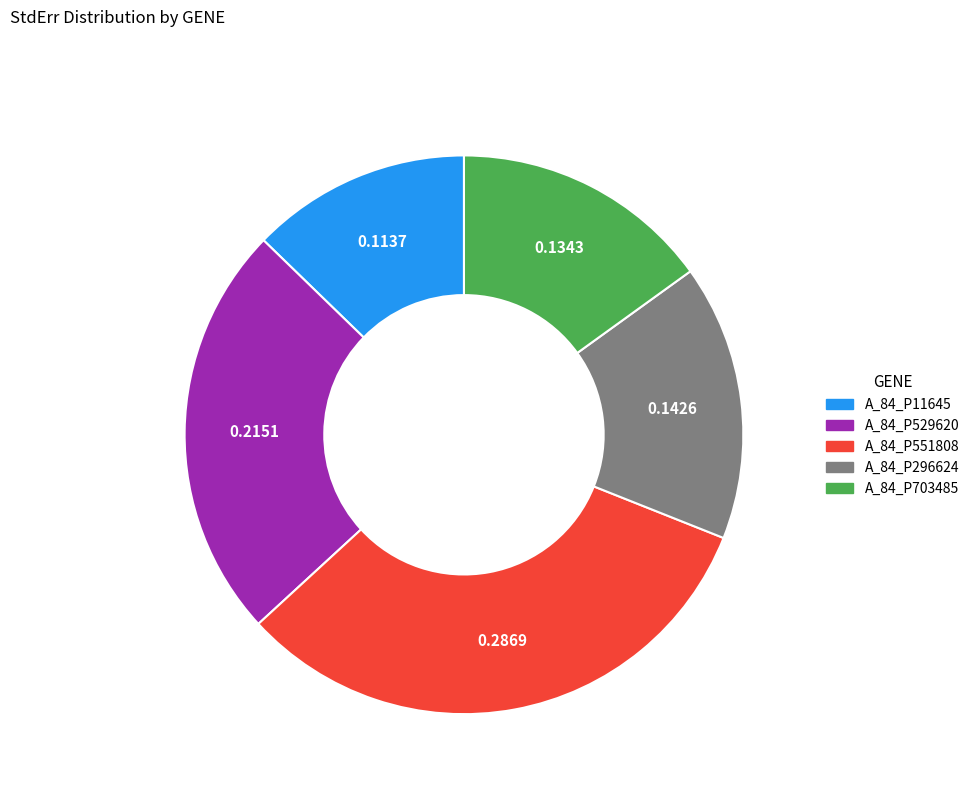

Rank the categories by value from highest to lowest.

A_84_P551808, A_84_P529620, A_84_P296624, A_84_P703485, A_84_P11645